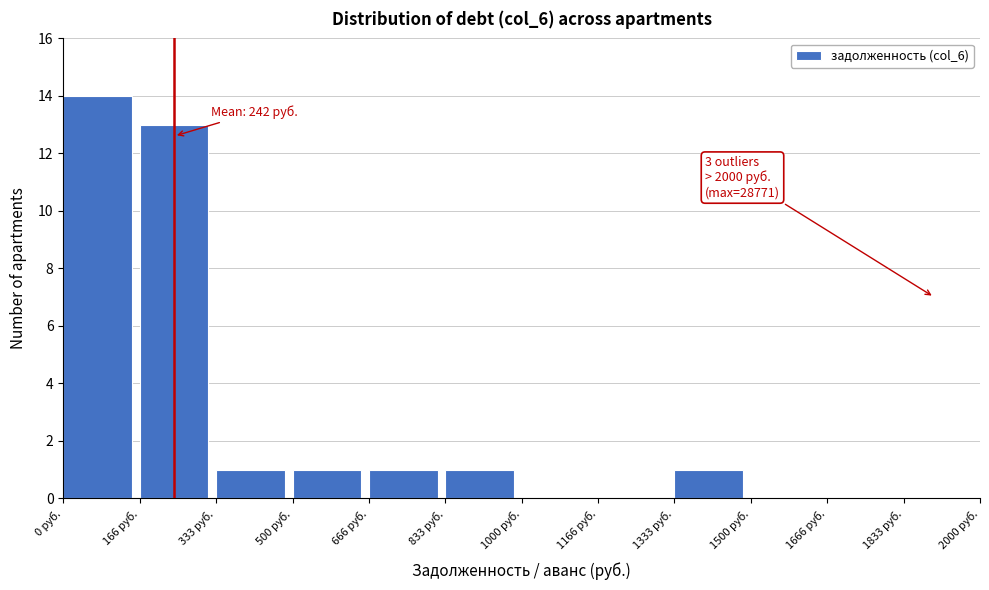

Over which range of the x-axis is the bar tallest?

0 to 160